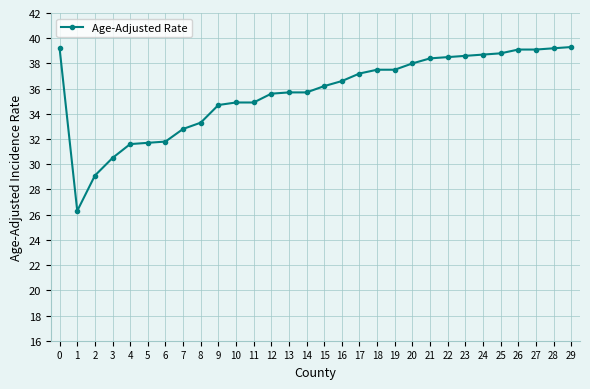

Which label corresponds to the smallest value in the chart?

1